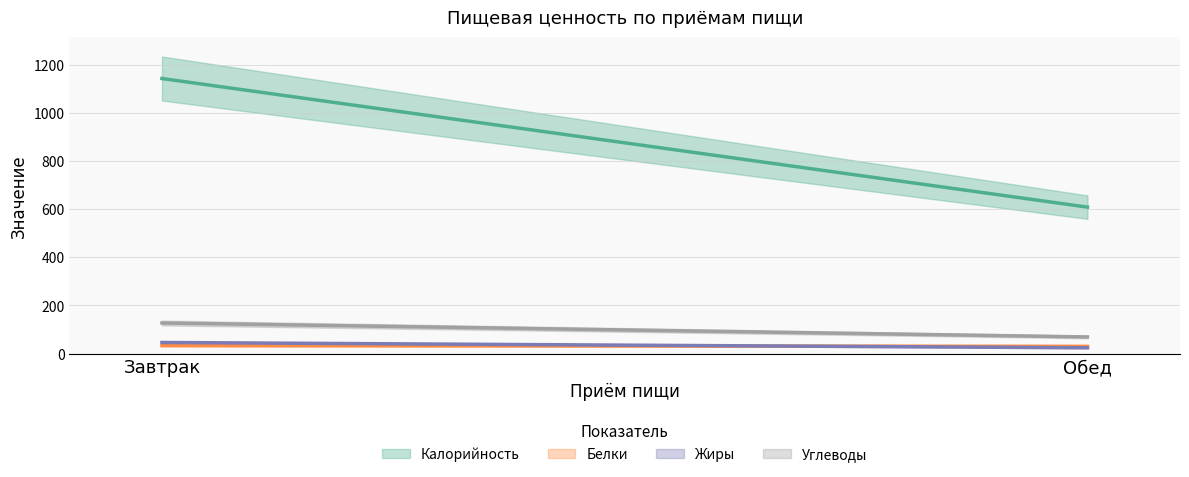

What is the minimum value shown in the chart?

24